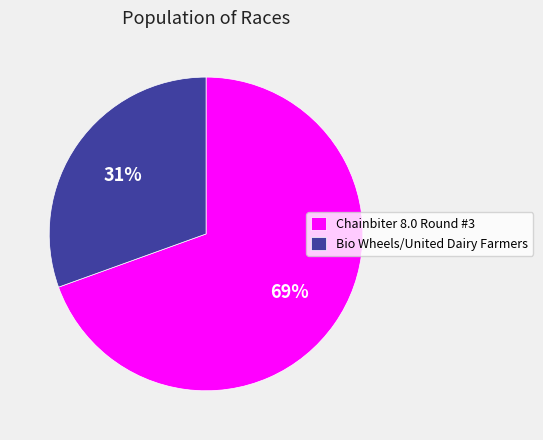

Between Bio Wheels/United Dairy Farmers and Chainbiter 8.0 Round #3, which is larger?

Chainbiter 8.0 Round #3